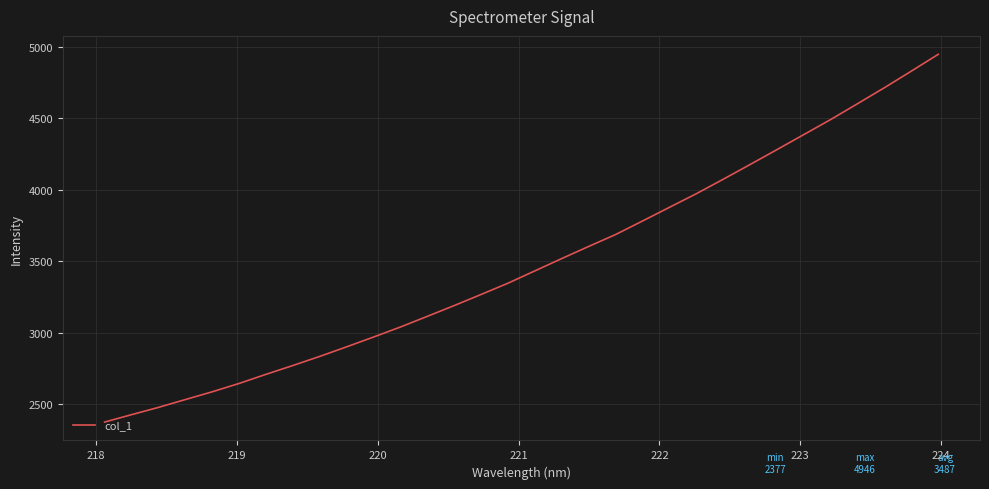

True or false: there are more than 2 points higher than both neighbors.

False